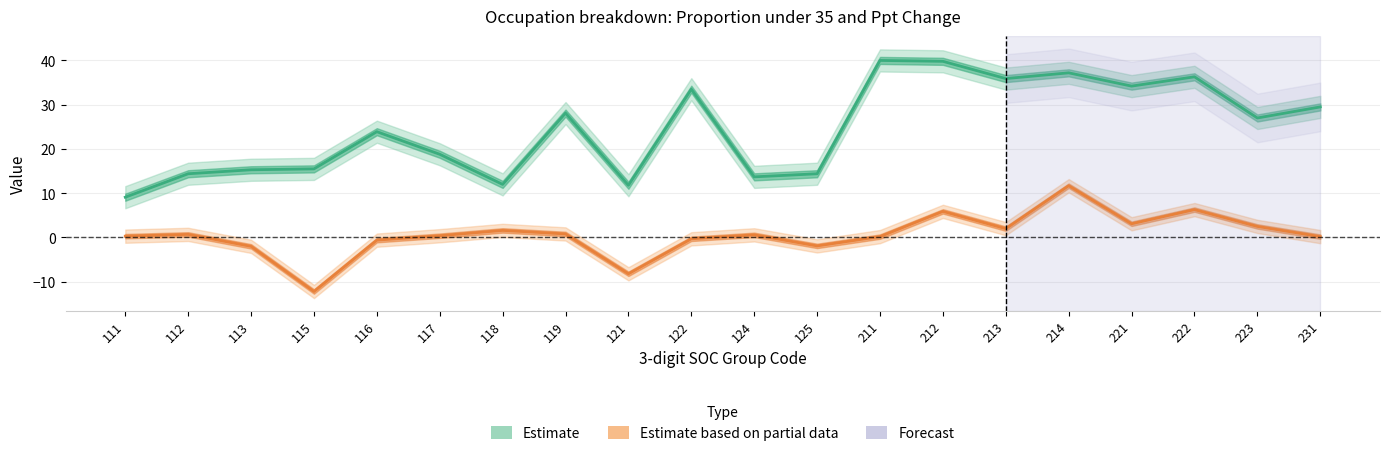

How many data points in Proportion under 35 years are above 27?

9